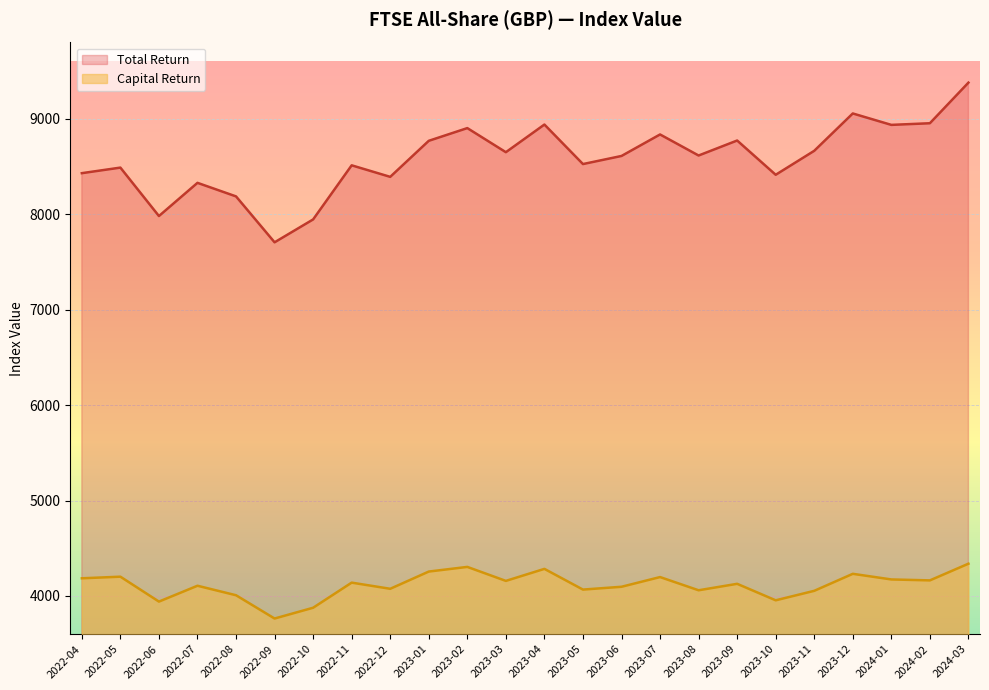

Where does the Total Return series first go above 8615?

2023-01